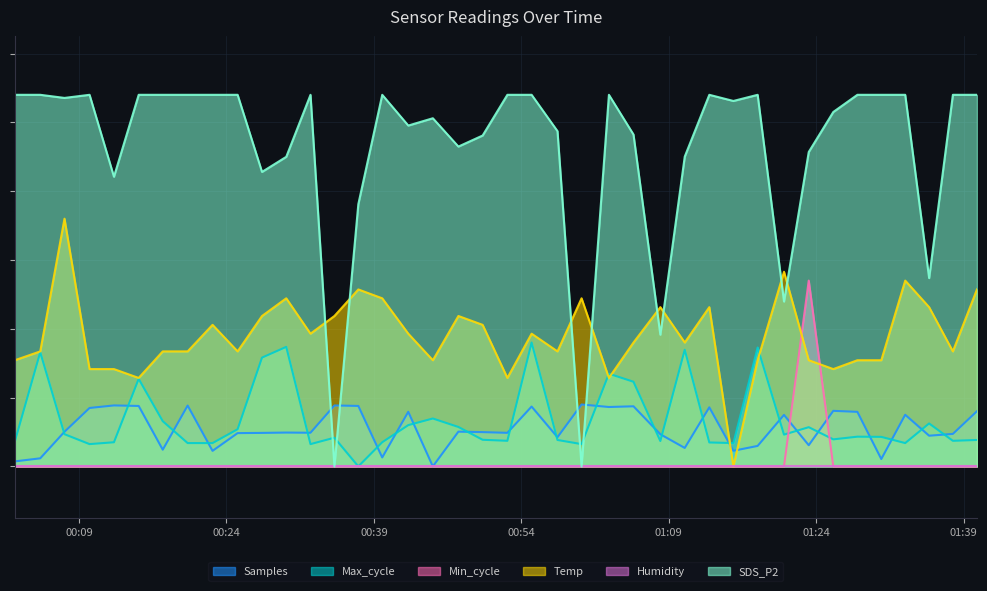

Which series has the largest total across all categories?

SDS_P2